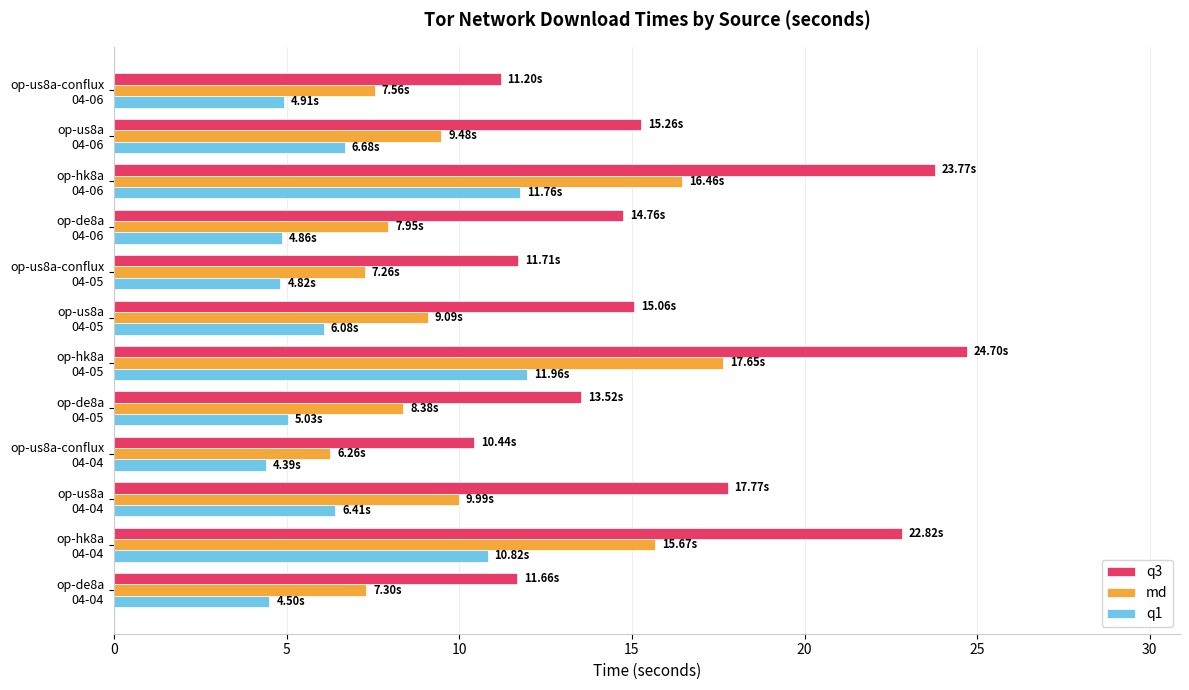

Which category has the highest value across all series?

op-hk8a
04-05